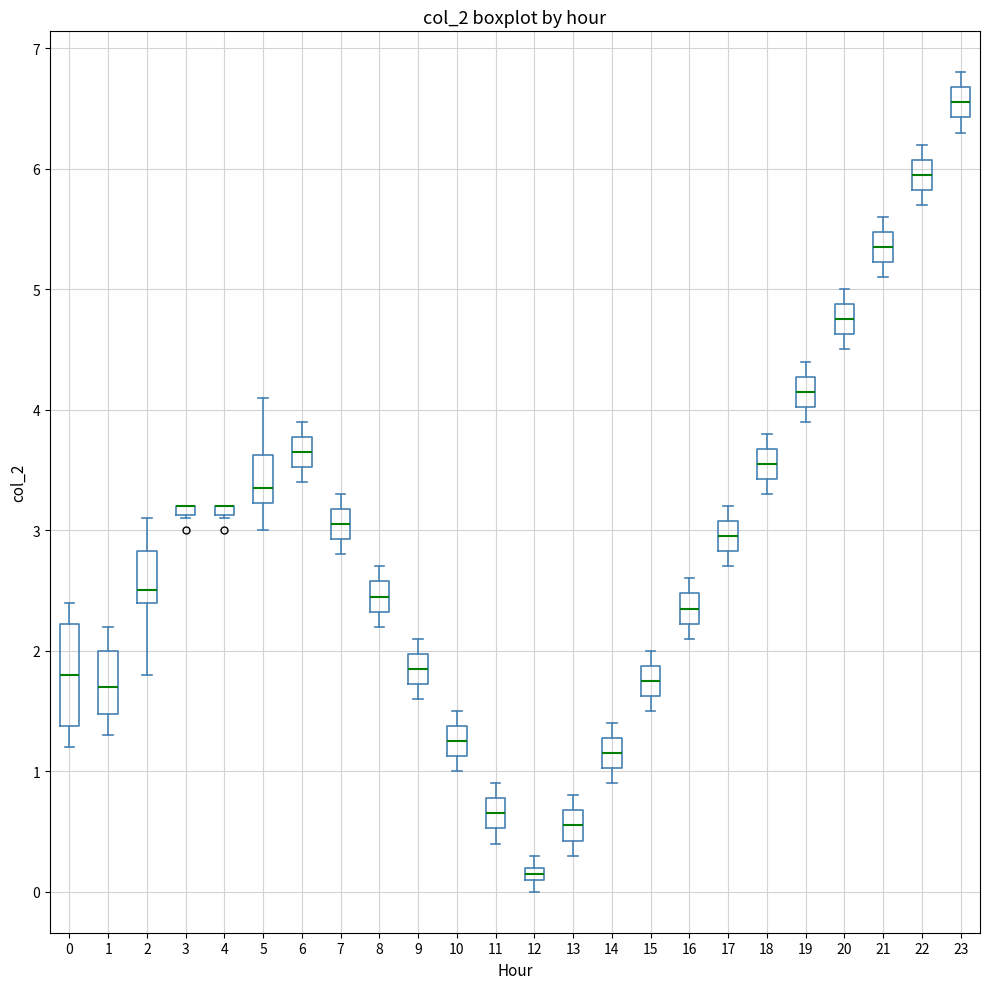

Which box is the tallest, from its lower edge to its upper edge?

0